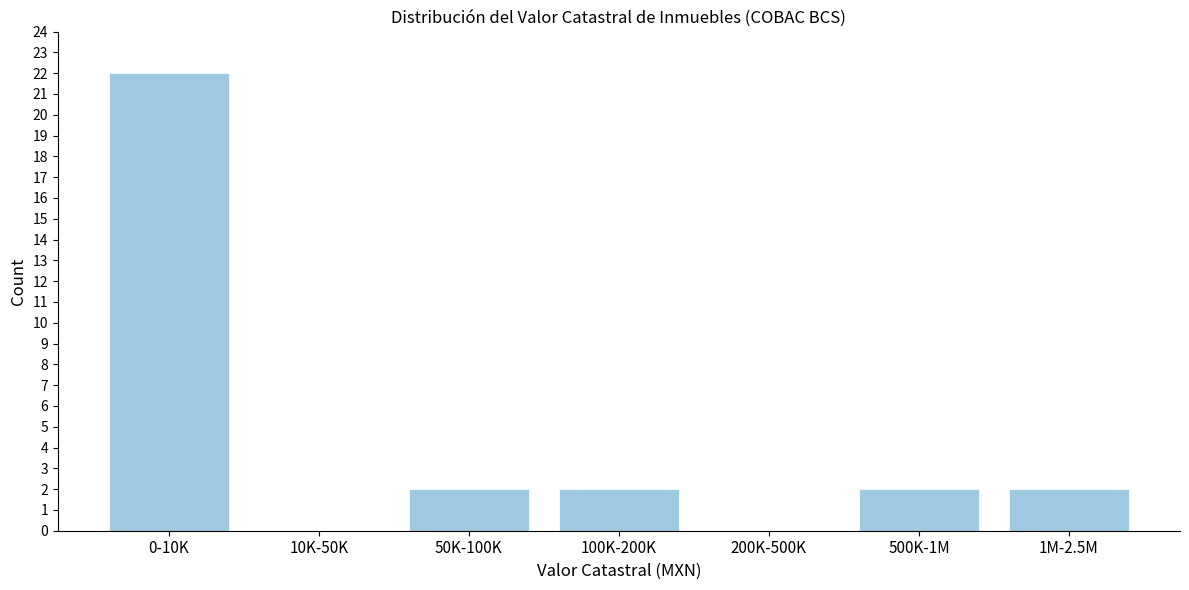

Reading left to right, list all the values displayed in this chart.

0-10K=22	10K-50K=0	50K-100K=2	100K-200K=2	200K-500K=0	500K-1M=2	1M-2.5M=2